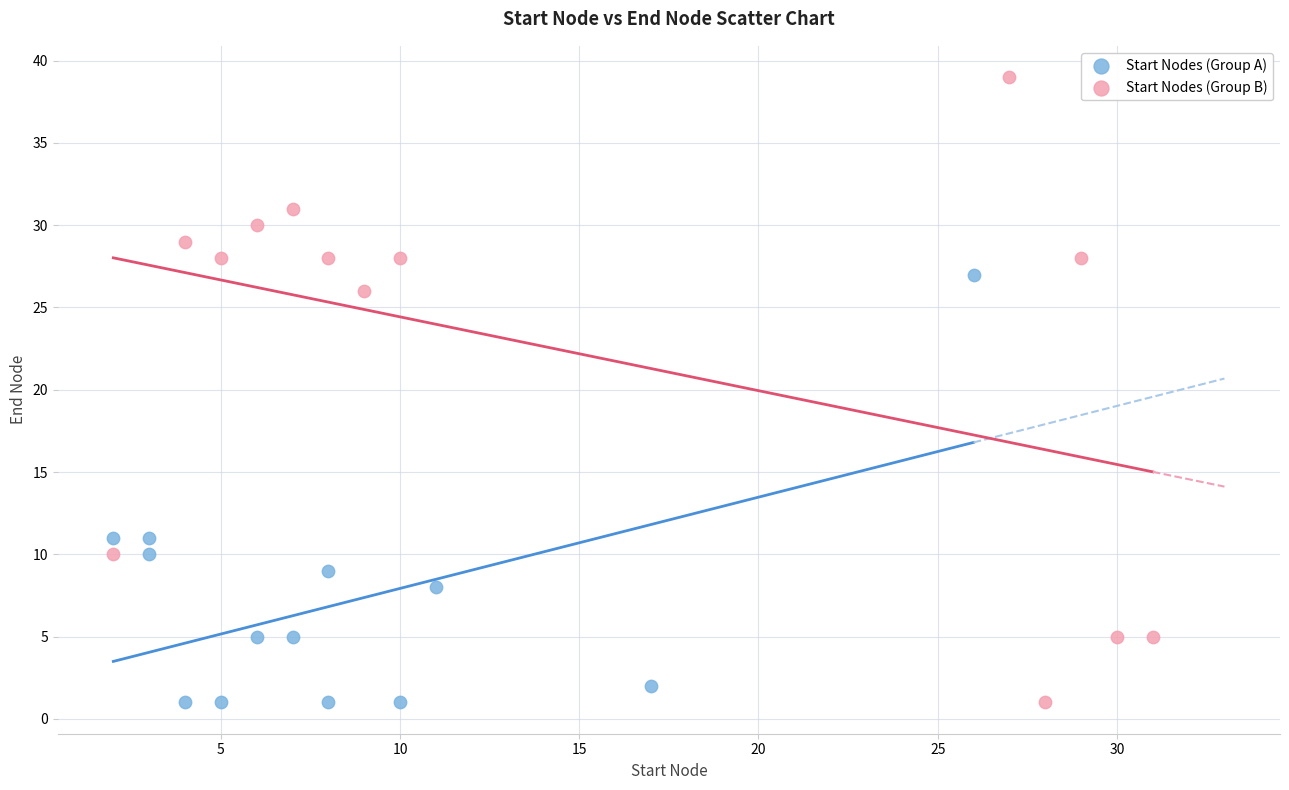

What are all the series names shown in the legend?

Start Nodes (Group A), Start Nodes (Group B)